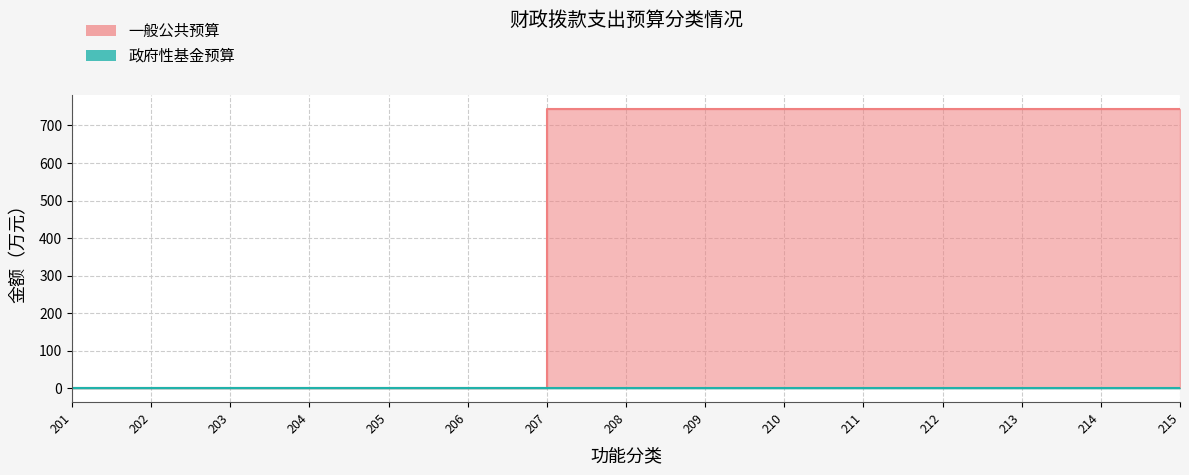

At which label does 一般公共预算 reach its peak?

207